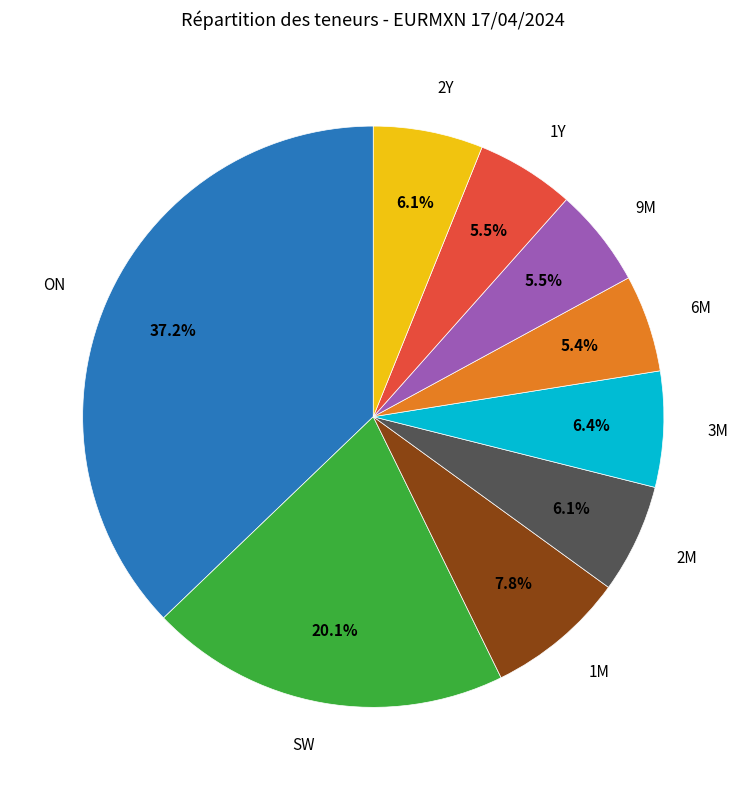

How many segments does this pie chart have?

9